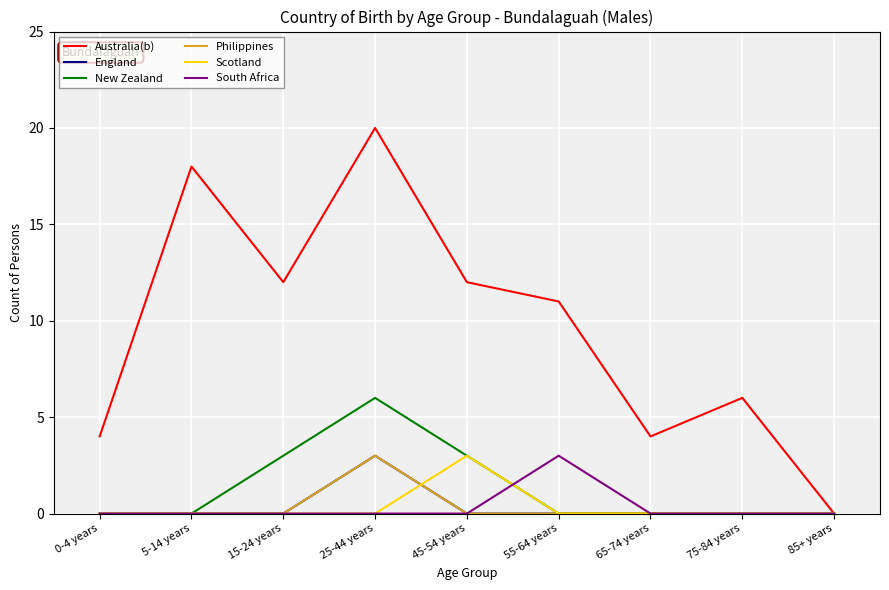

Where is South Africa nearest to the value 1?

0-4 years